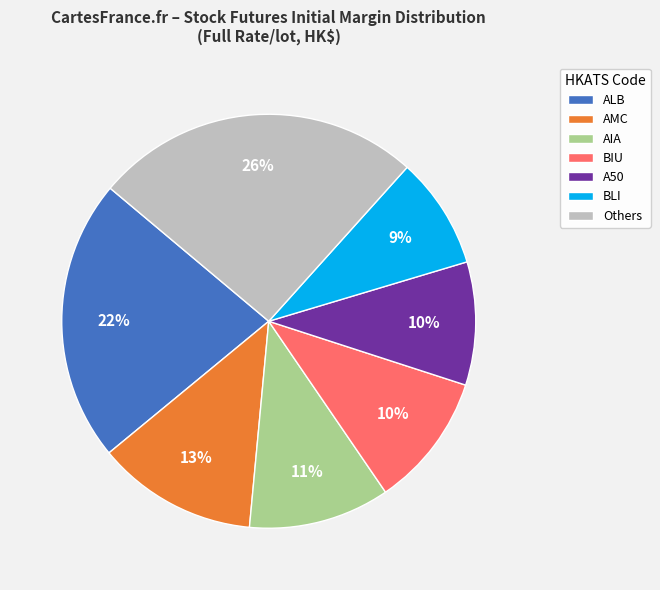

Is it true that A50 is 1% of the pie?

False